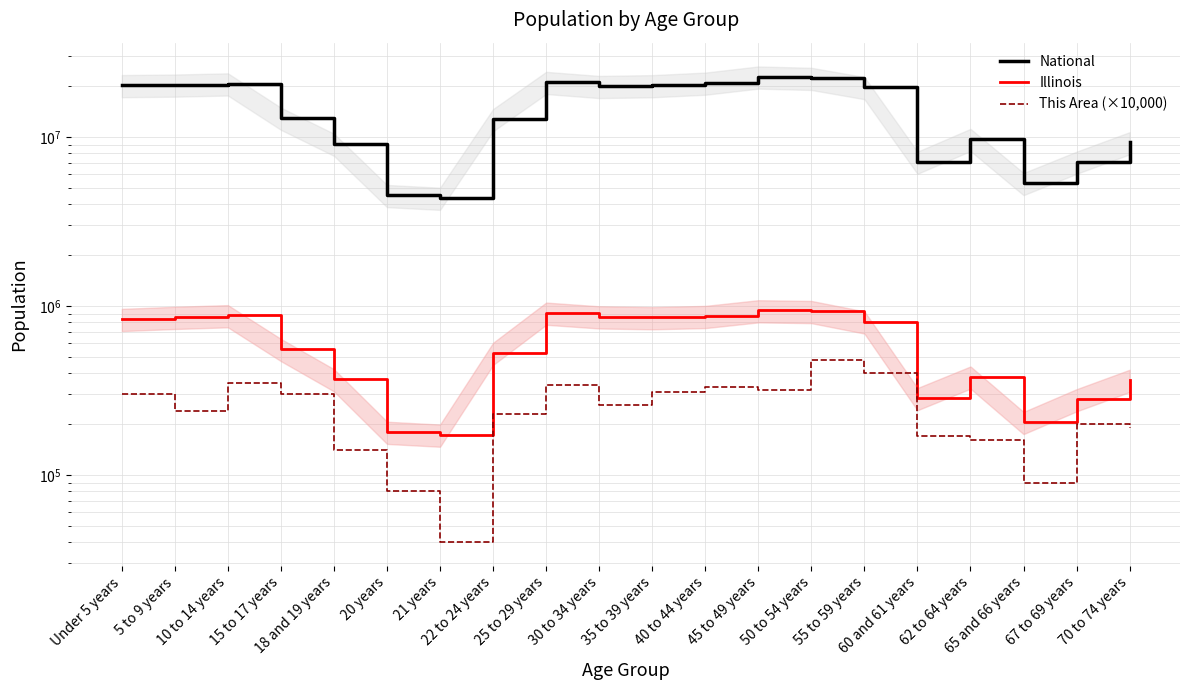

The National series shows 4056822 at 18 and 19 years. True or false?

False